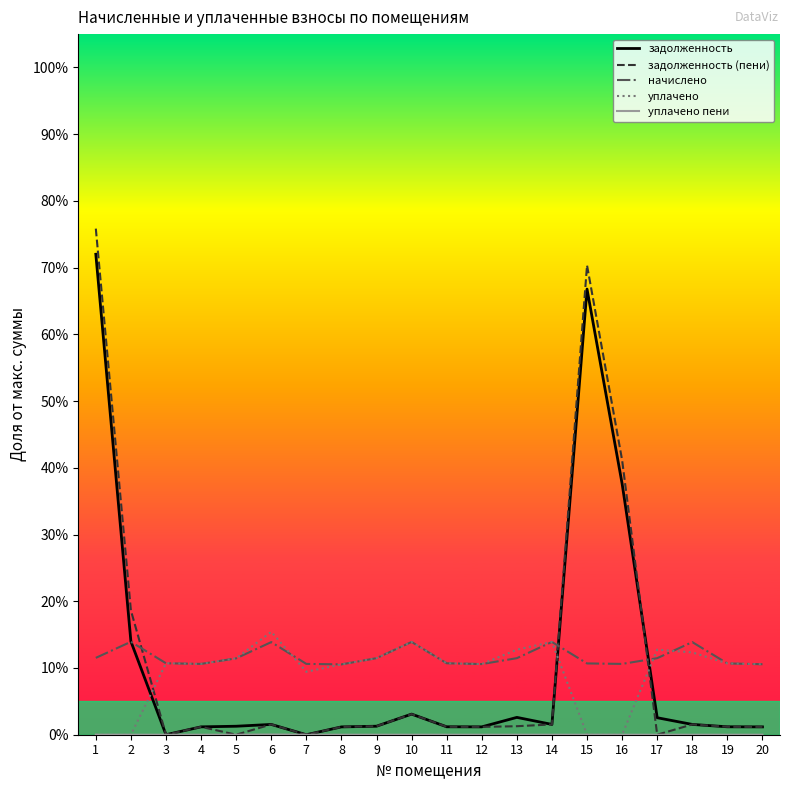

Between 6 and 7, which series saw the biggest shift?

уплачено